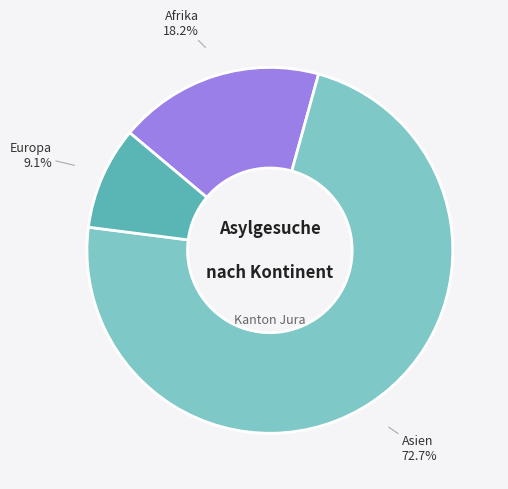

Count the number of slices in the pie.

3